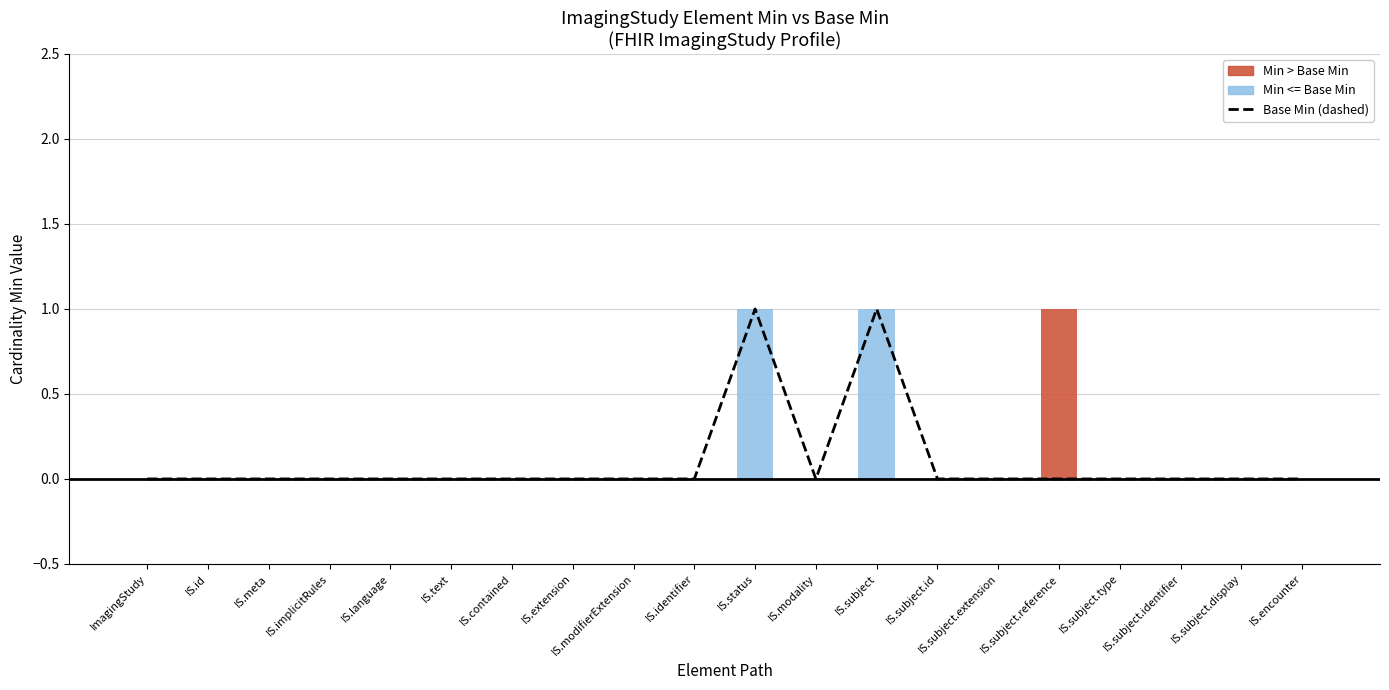

What is the maximum value shown in the chart?

1